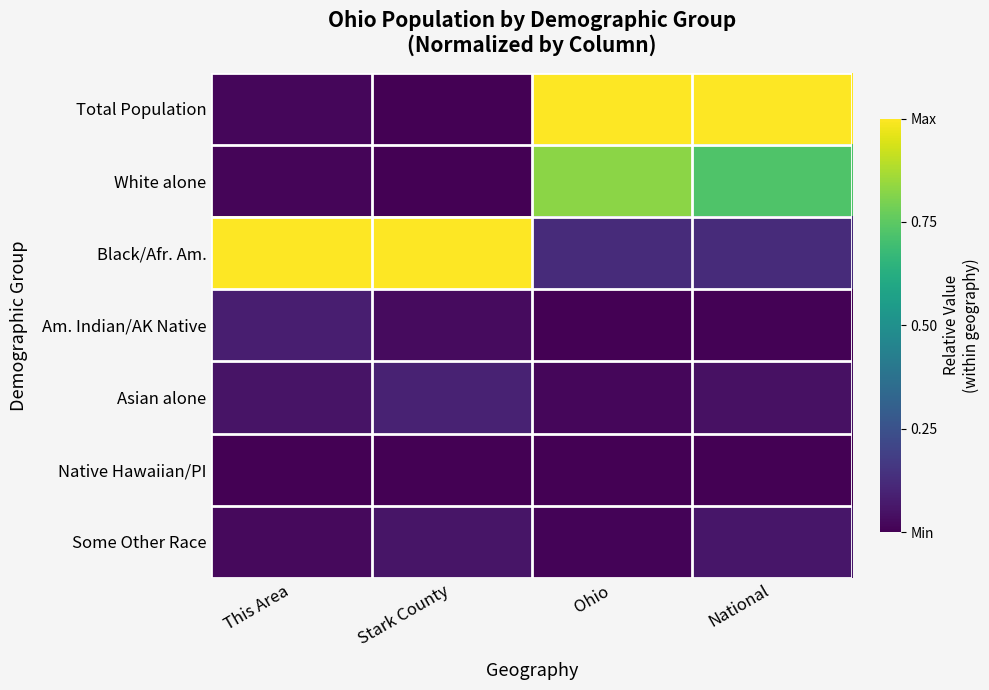

Reading left to right, extract all data points from this chart.

Total Population: This Area=0.0	Stark County=0.0	Ohio=1.0	National=1.0
White alone: This Area=0.0	Stark County=0.0	Ohio=0.8	National=0.7
Black/Afr. Am.: This Area=1.0	Stark County=1.0	Ohio=0.1	National=0.1
Am. Indian/AK Native: This Area=0.1	Stark County=0.0	Ohio=0.0	National=0.0
Asian alone: This Area=0.1	Stark County=0.1	Ohio=0.0	National=0.0
Native Hawaiian/PI: This Area=0.0	Stark County=0.0	Ohio=0.0	National=0.0
Some Other Race: This Area=0.0	Stark County=0.1	Ohio=0.0	National=0.1